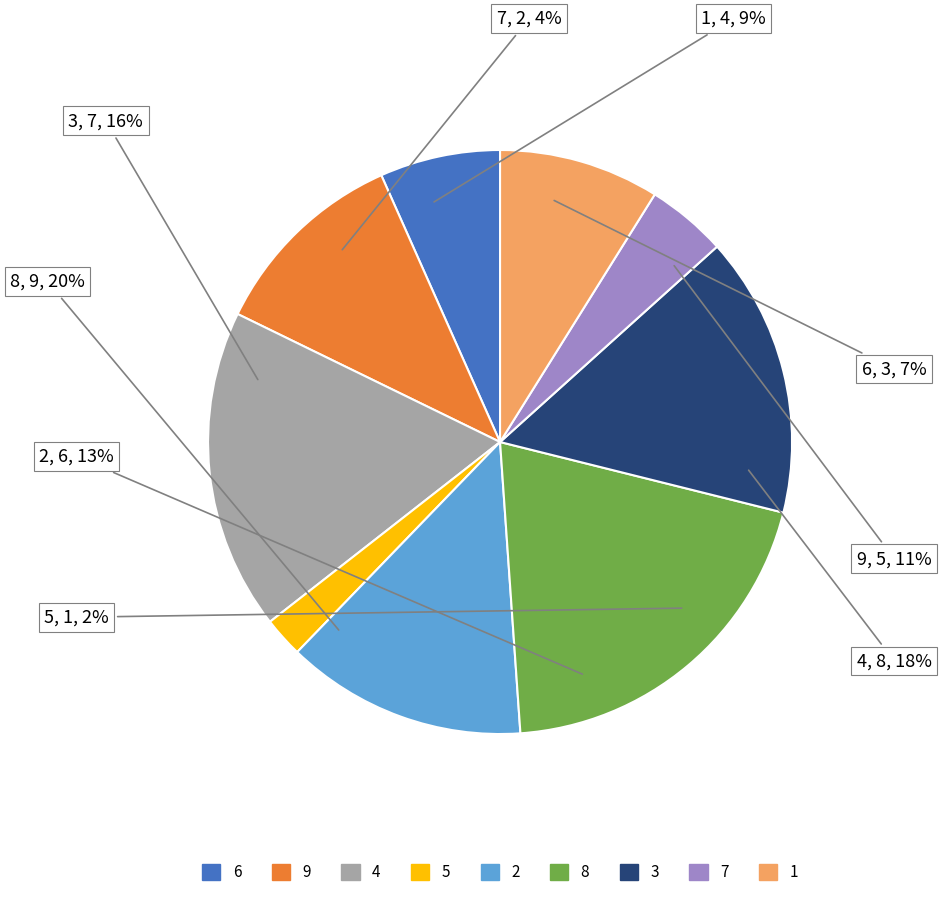

To the nearest percent, what is the difference between the largest and smallest slice percentages?

18%